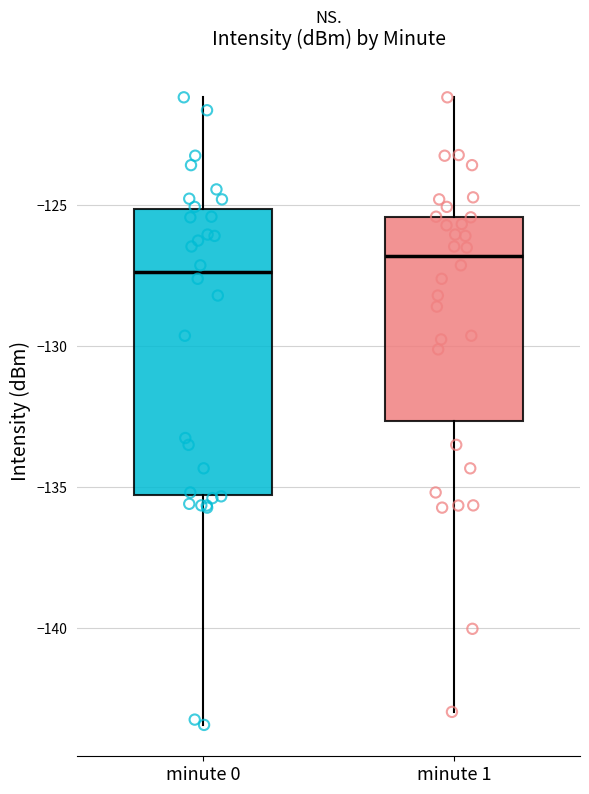

Reading left to right, transcribe this box plot: for each box, give where its median line is, the range the box spans, and where its two whiskers end, as read against the y-axis. The values are not printed on the chart, so give them approximately, as read against the axis.

minute 0: median -127.5, box -135.5 to -125.0, whiskers -143.5 to -121.0
minute 1: median -127.0, box -132.5 to -125.5, whiskers -143.0 to -121.0